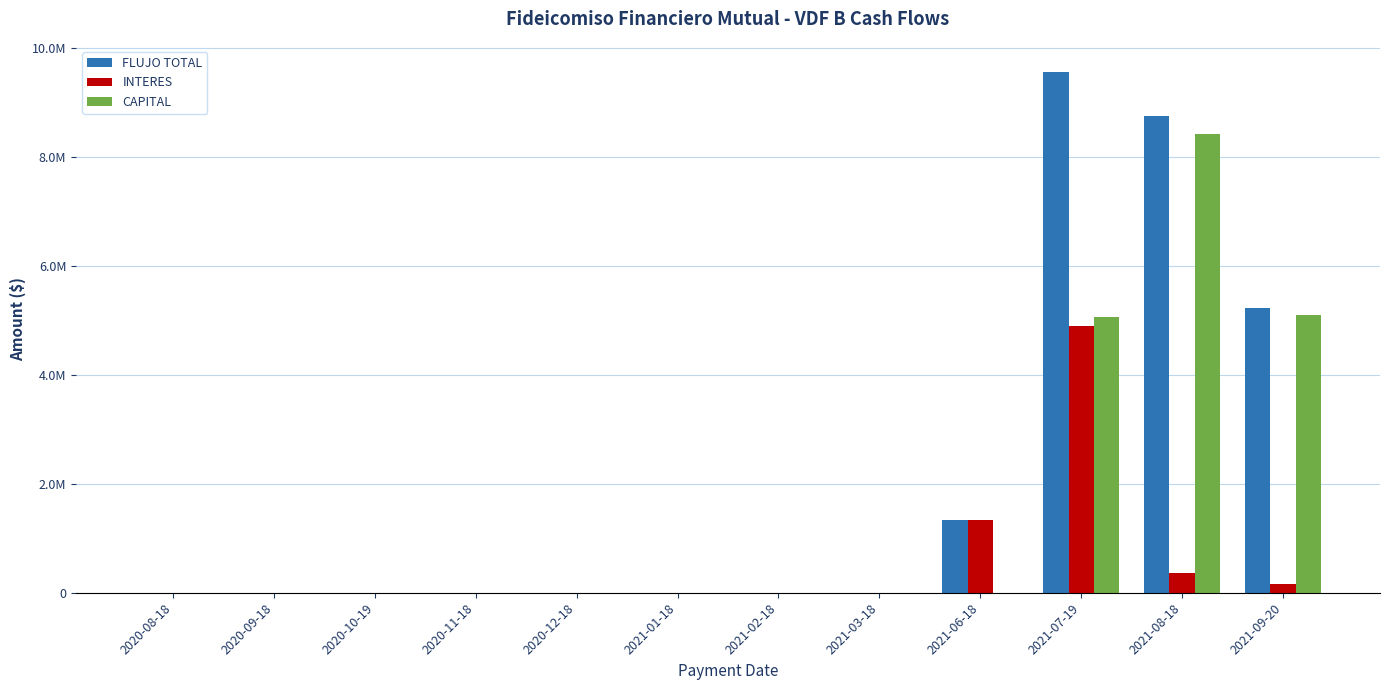

What are all the series names shown in the legend?

FLUJO TOTAL, INTERES, CAPITAL